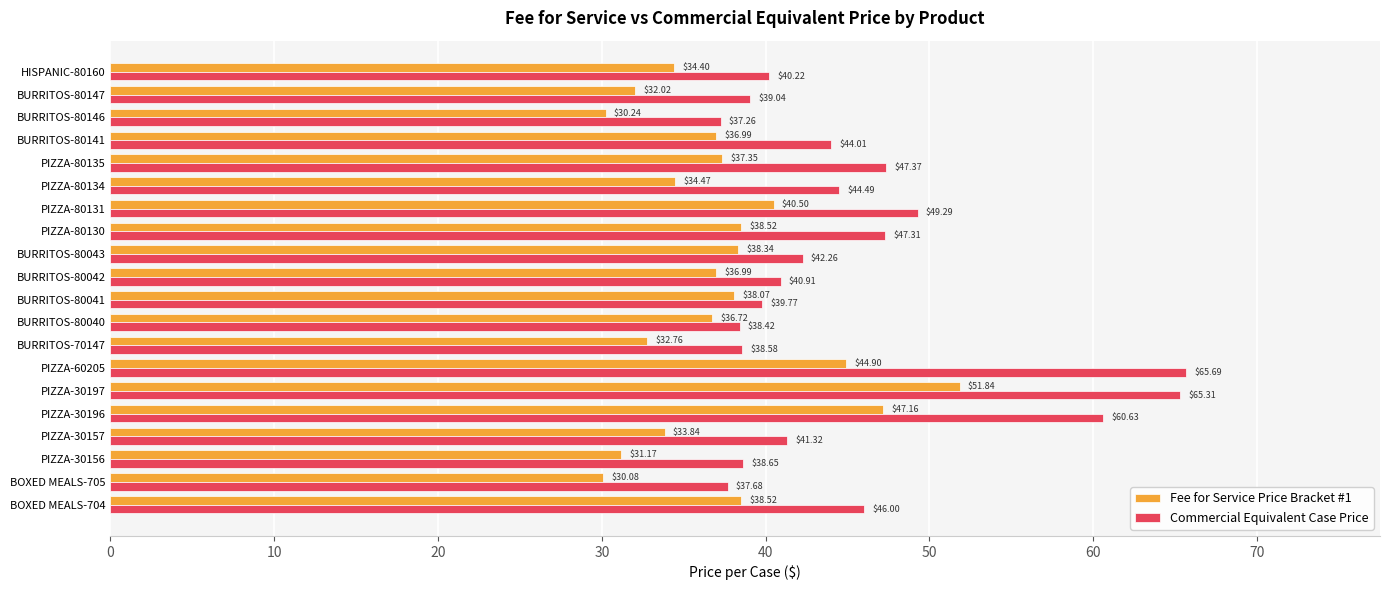

What is the difference between the maximum and minimum values in the Commercial Equivalent Case Price series?

28.4